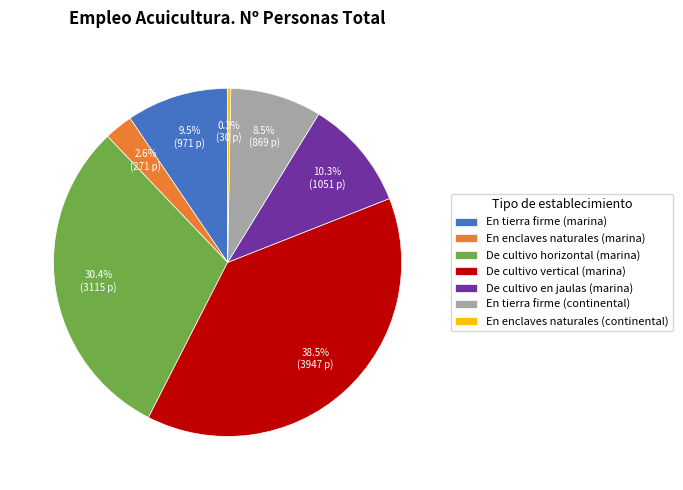

Which category has the biggest portion of the pie?

De cultivo vertical (marina)